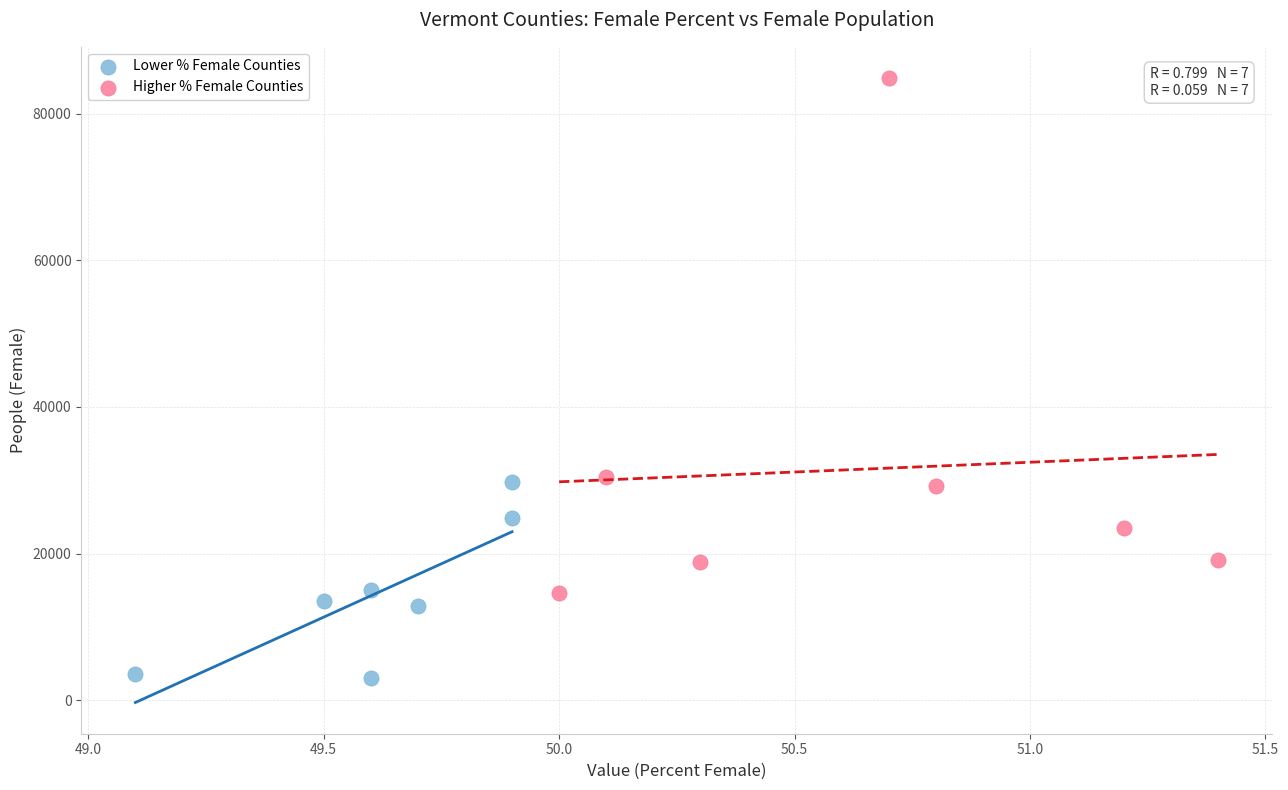

Which series contains the lowest Y value?

Lower % Female Counties